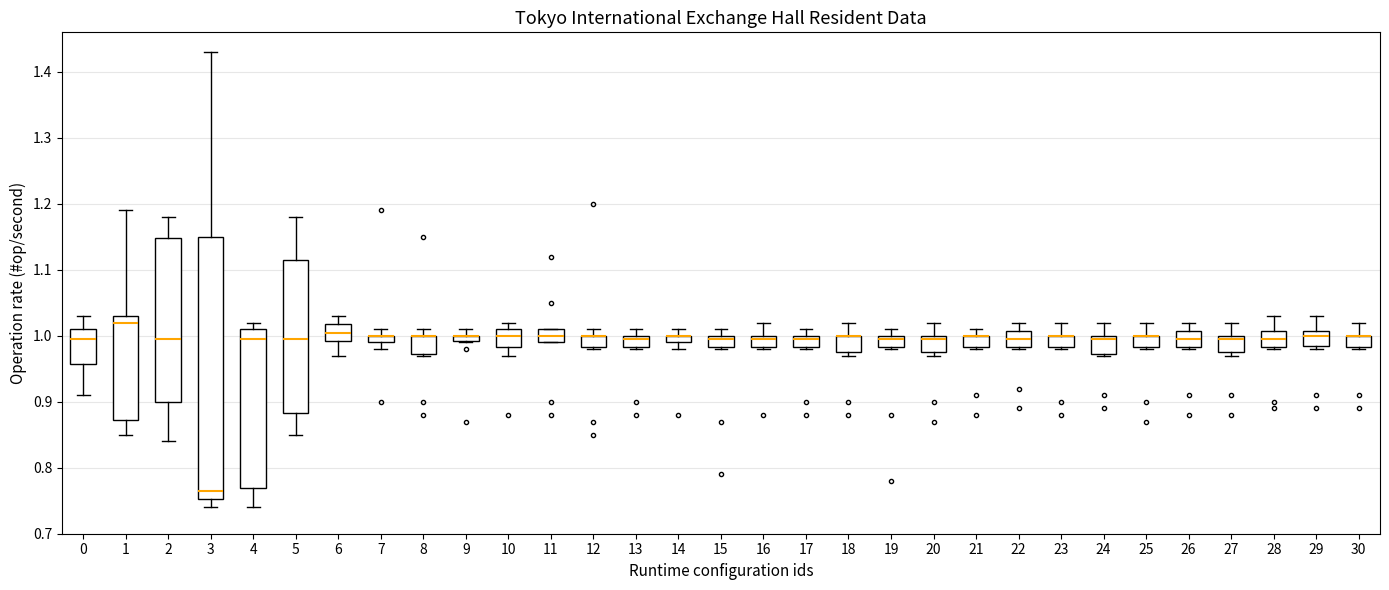

Where is the lower edge of the box at x = 22 on the y-axis? The values are not printed on the chart, so give them approximately, as read against the axis.

0.98